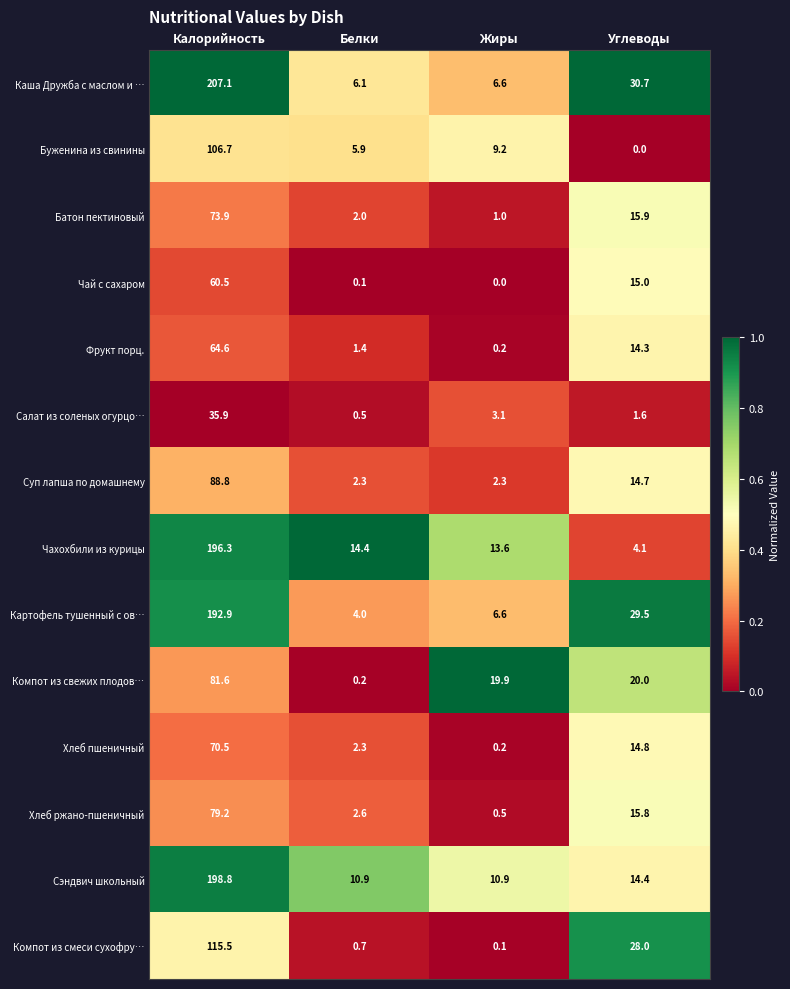

True or false: Буженина из свинины has a value of 9.2 at Жиры.

True